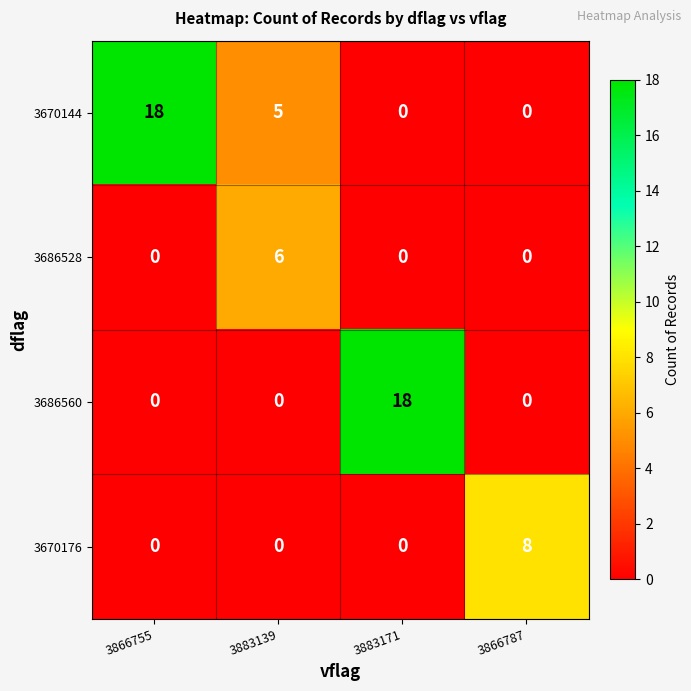

At which label is 3670144 closest to 9?

3883139